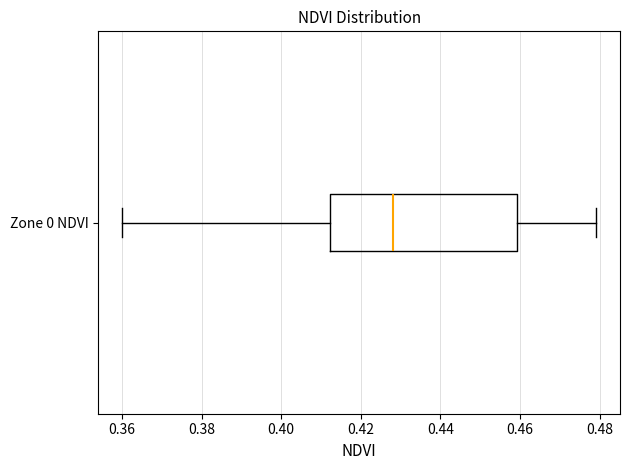

Read this box plot against the x-axis: the position of the median line, the range covered by the box, and the ends of both whiskers. The values are not printed on the chart, so give them approximately, as read against the axis.

median 0.428, box 0.412 to 0.460, whiskers 0.360 to 0.480